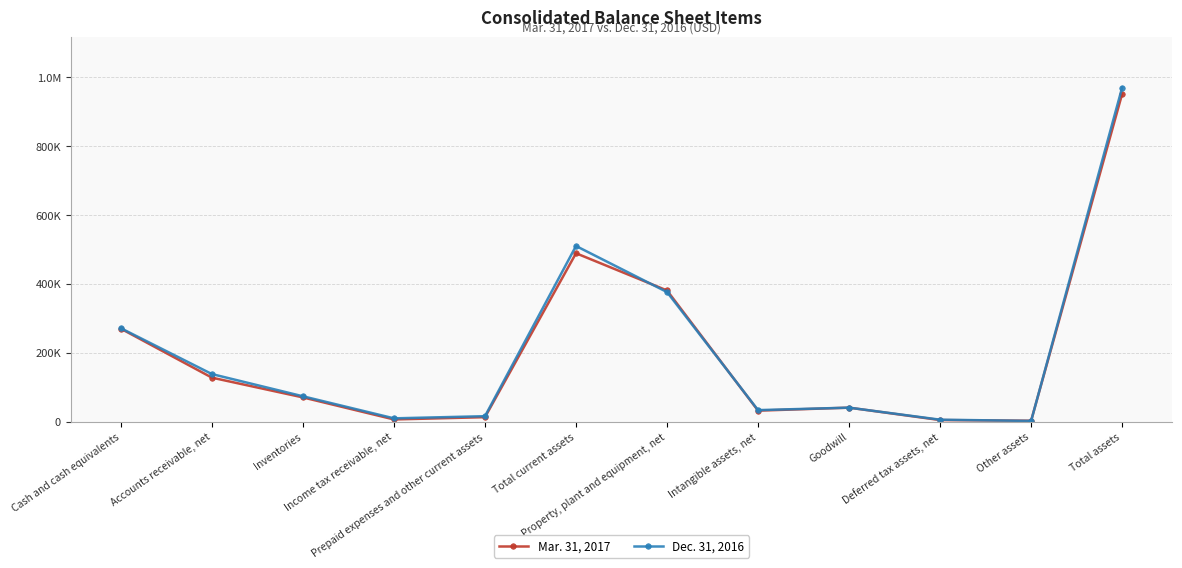

What are all the series names shown in the legend?

Mar. 31, 2017, Dec. 31, 2016